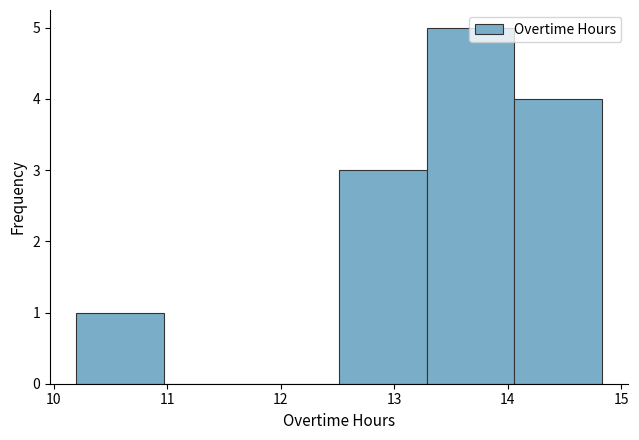

Reading left to right, list every bar in this chart as the range it spans on the x-axis followed by its height. Neither the bar edges nor the heights are printed on the chart, so give them approximately, as read against the axes.

10.2 to 11.0: 1
11.0 to 11.7: 0
11.7 to 12.5: 0
12.5 to 13.3: 3
13.3 to 14.1: 5
14.1 to 14.8: 4